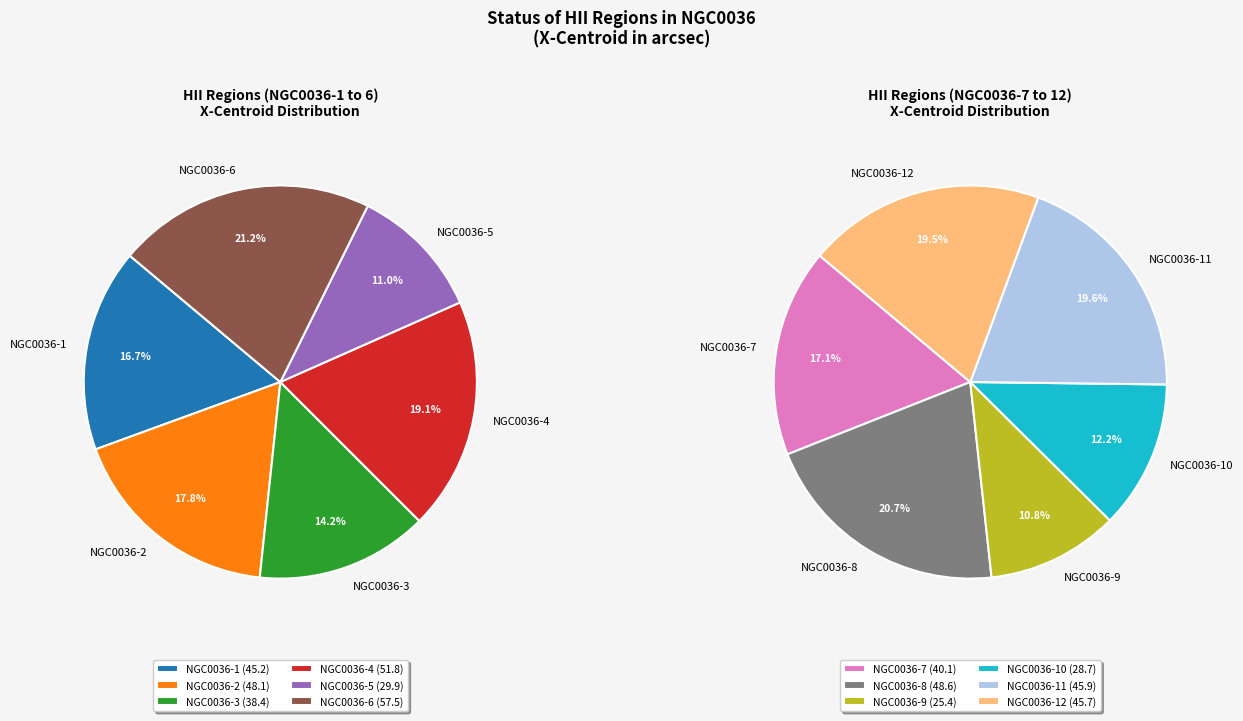

The NGC0036-12 slice represents 1% of the pie. True or false?

False